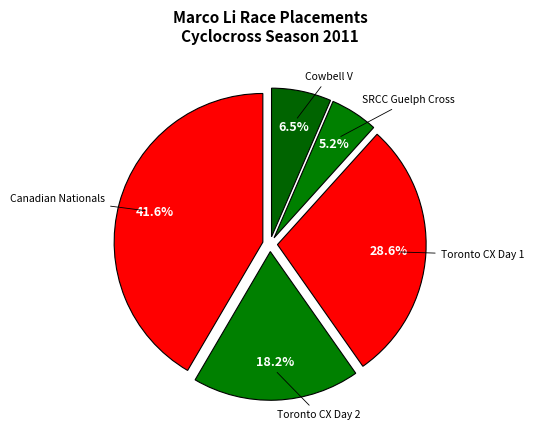

Is there any slice that represents more than half of the pie?

No